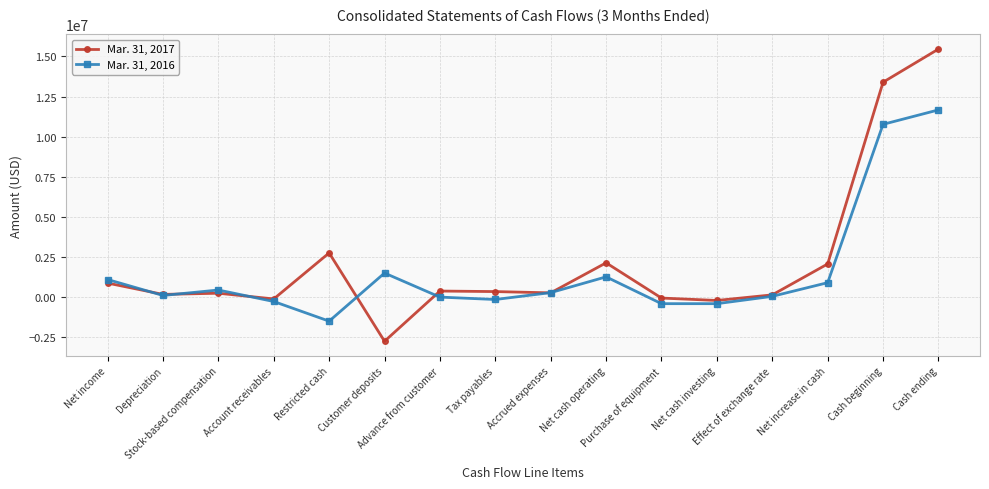

Which series has the largest range (max minus min)?

Mar. 31, 2017